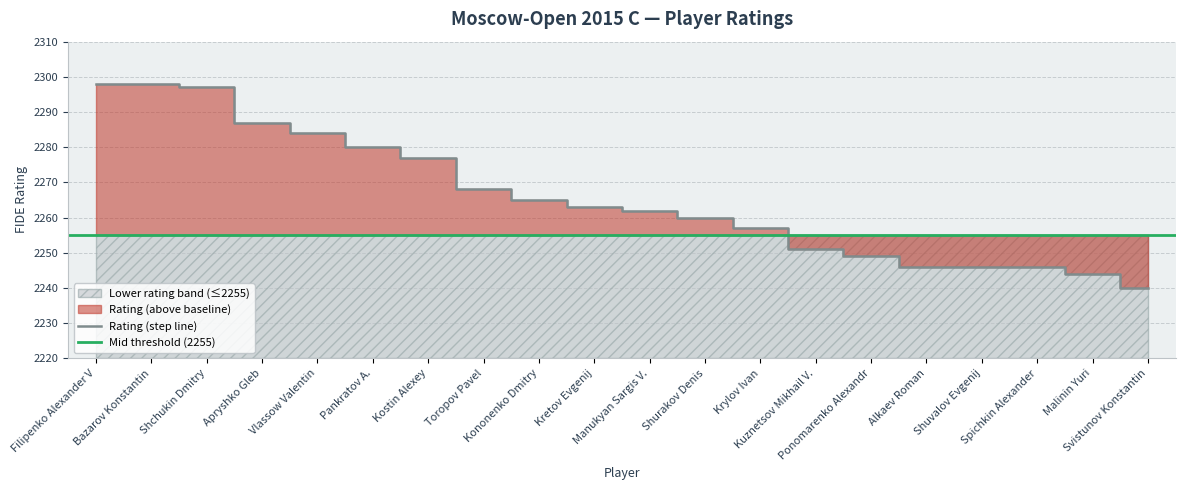

What is the sum of the values at Kostin Alexey and Svistunov Konstantin?

4517